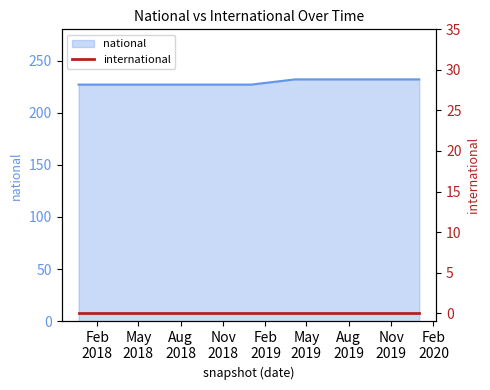

What is the difference between the second highest and second lowest values?

5